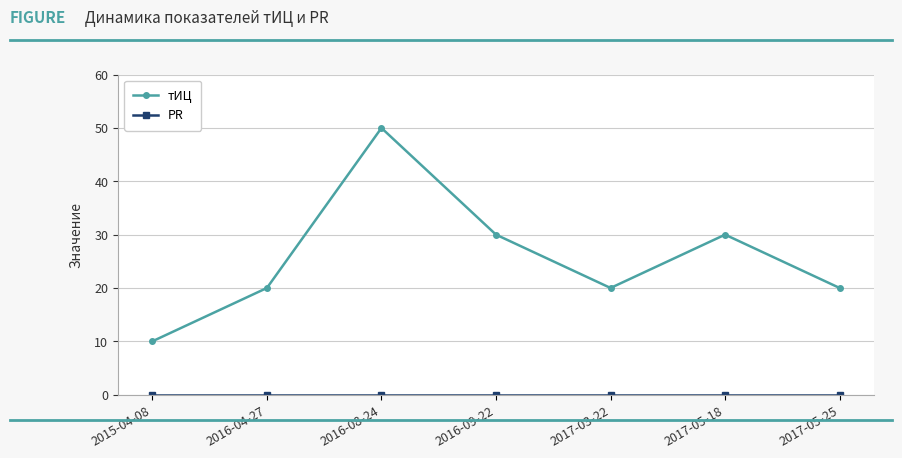

How many data points does each series have?

7